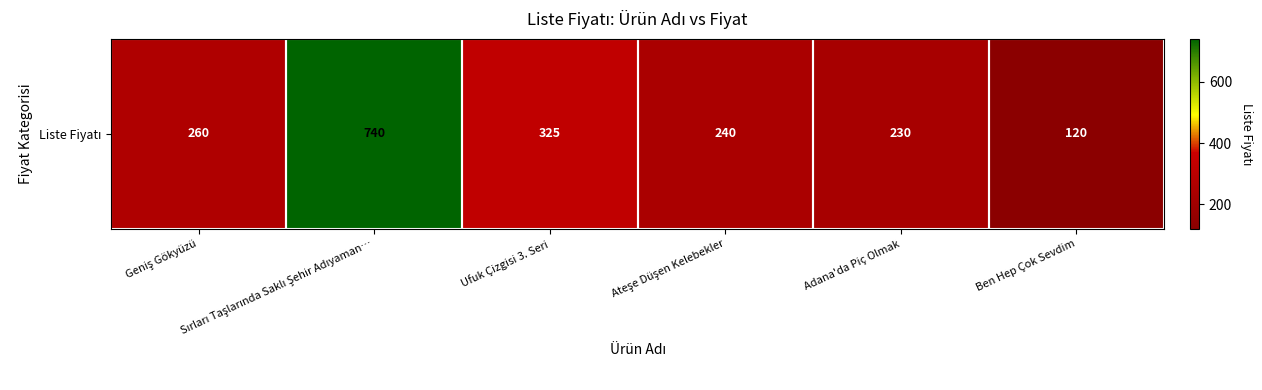

True or false: the data shows 450 at Ufuk Çizgisi 3. Seri.

False